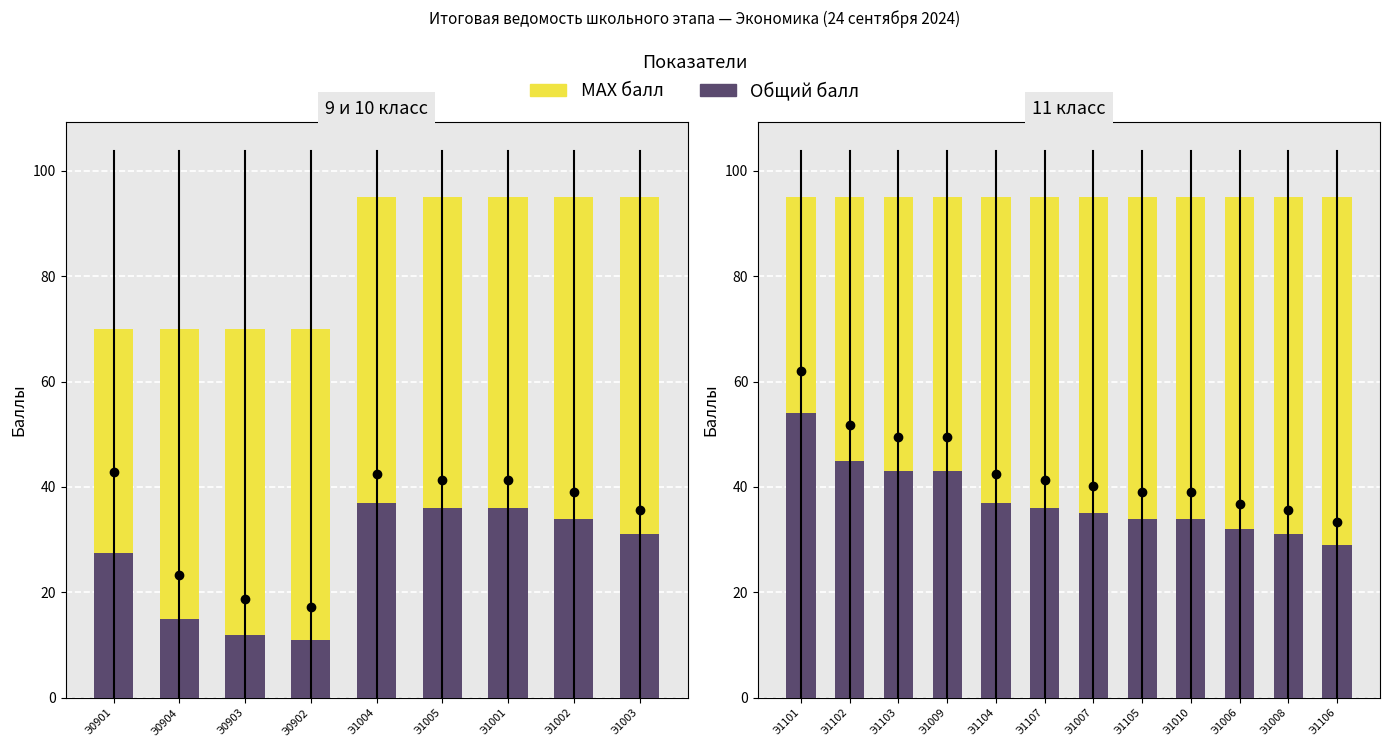

What position from the left is Э1106?

12